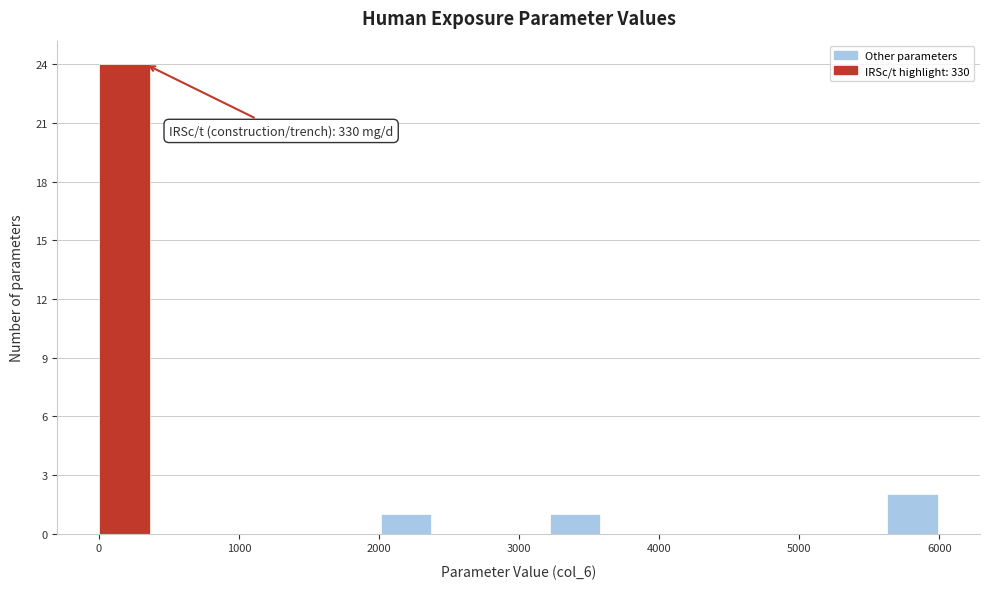

Over which range of the x-axis is the bar tallest?

0 to 400